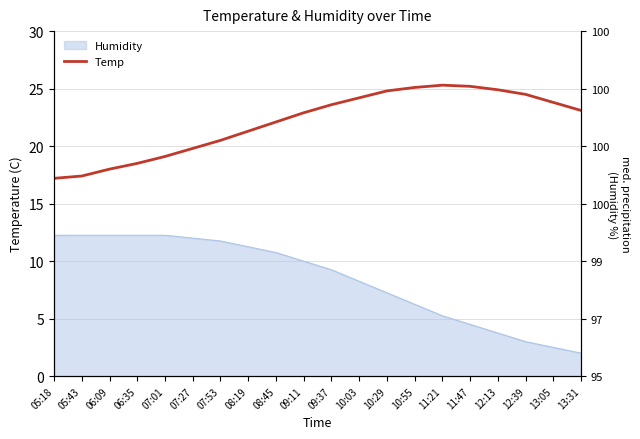

What is the value of the 15th point from the left?

25.3